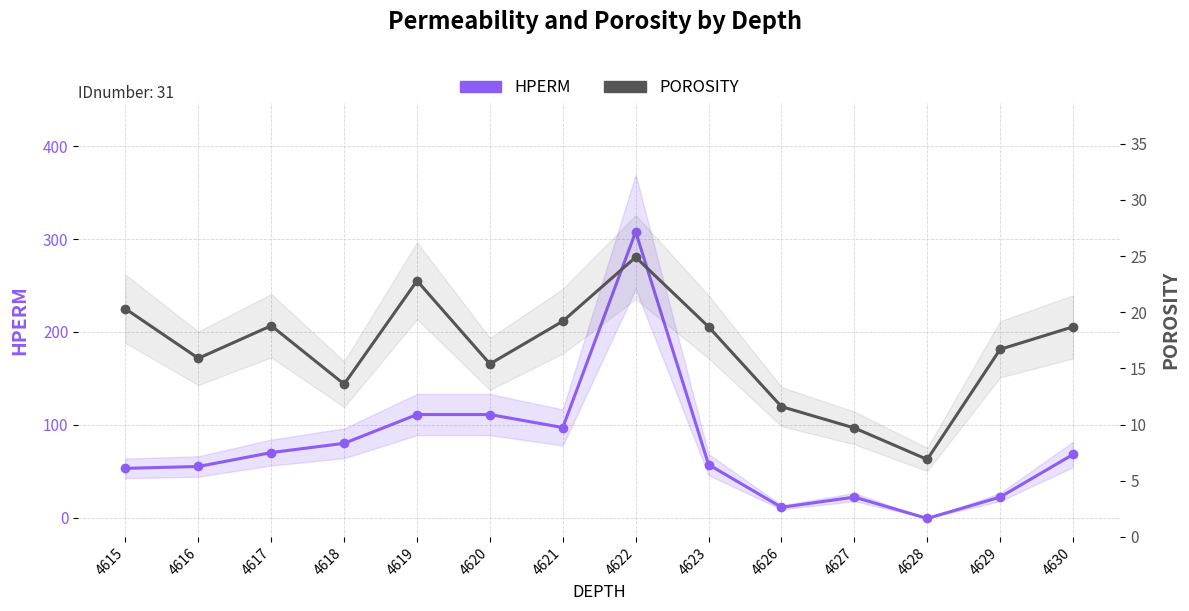

What is the average value of the POROSITY series?

16.7